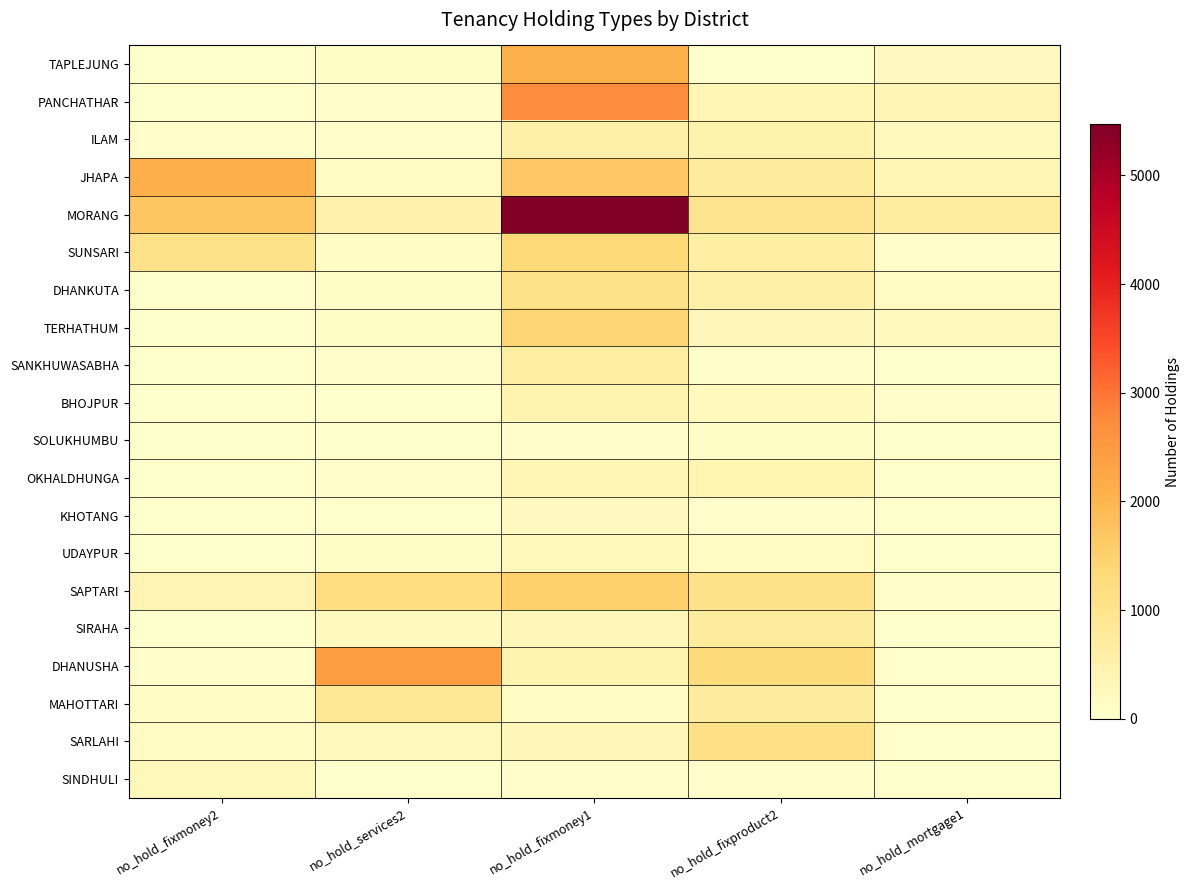

What is the approximate value of JHAPA at no_hold_fixproduct2, to the nearest 10?

750